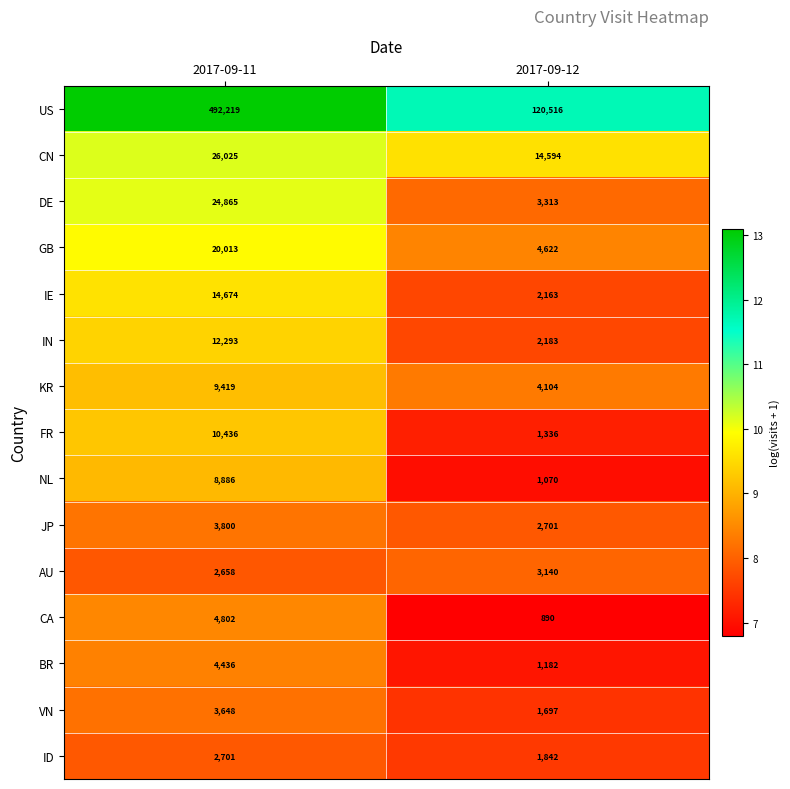

Is it true that BR equals 7093 at 2017-09-11?

False